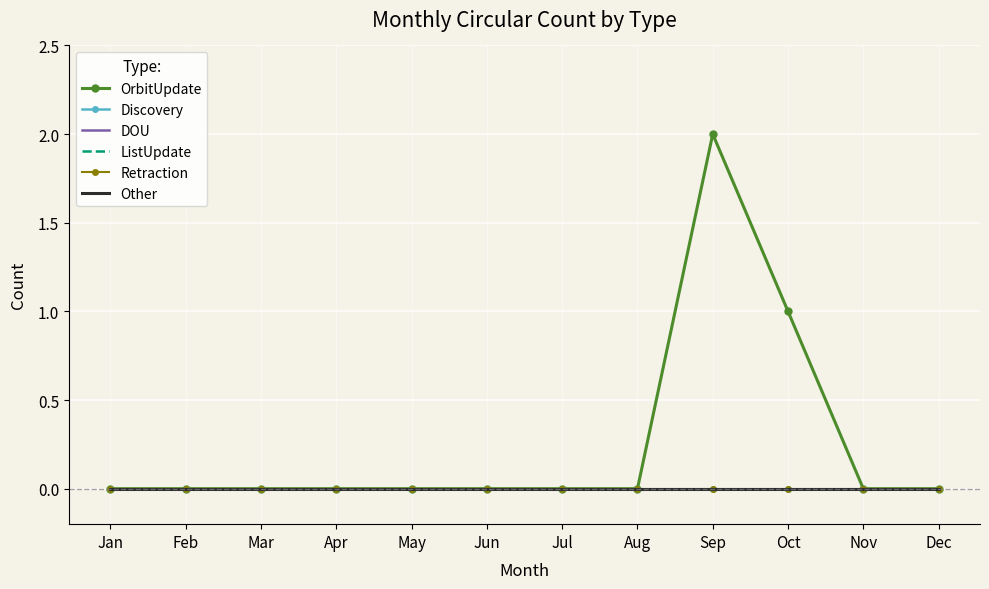

Reading left to right, transcribe all the data shown in this chart.

OrbitUpdate: 0	0	0	0	0	0	0	0	2	1	0	0
Discovery: 0	0	0	0	0	0	0	0	0	0	0	0
DOU: 0	0	0	0	0	0	0	0	0	0	0	0
ListUpdate: 0	0	0	0	0	0	0	0	0	0	0	0
Retraction: 0	0	0	0	0	0	0	0	0	0	0	0
Other: 0	0	0	0	0	0	0	0	0	0	0	0